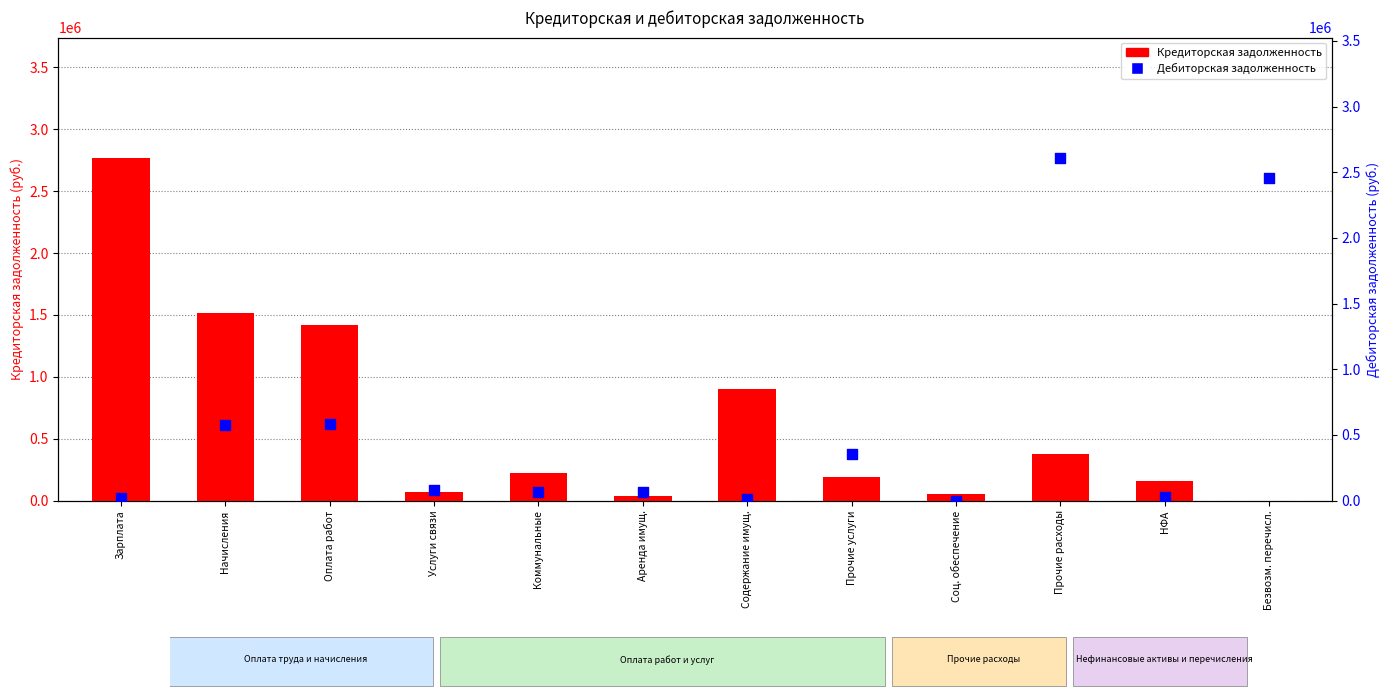

What are all the series names shown in the legend?

Кредиторская задолженность, Дебиторская задолженность